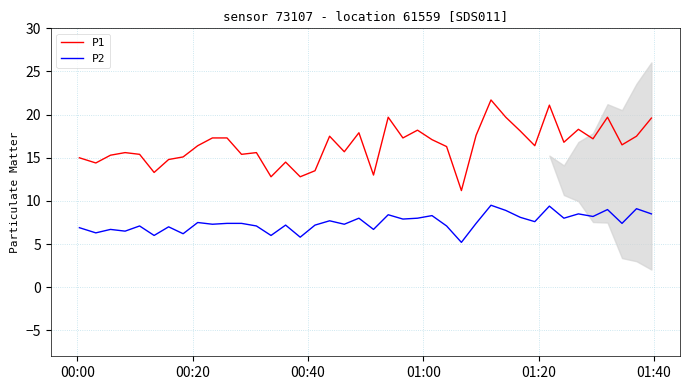

Reading left to right, transcribe all the data shown in this chart.

P1: 15.0	14.4	15.3	15.6	15.4	13.3	14.8	15.1	16.4	17.3	17.3	15.4	15.6	12.8	14.5	12.8	13.5	17.5	15.7	17.9	13.0	19.7	17.3	18.2	17.1	16.3	11.2	17.6	21.7	19.7	18.1	16.4	21.1	16.8	18.3	17.2	19.7	16.5	17.5	19.6
P2: 6.9	6.3	6.7	6.5	7.1	6.0	7.0	6.2	7.5	7.3	7.4	7.4	7.1	6.0	7.2	5.8	7.2	7.7	7.3	8.0	6.7	8.4	7.9	8.0	8.3	7.1	5.2	7.4	9.5	8.9	8.1	7.6	9.4	8.0	8.5	8.2	9.0	7.4	9.1	8.5